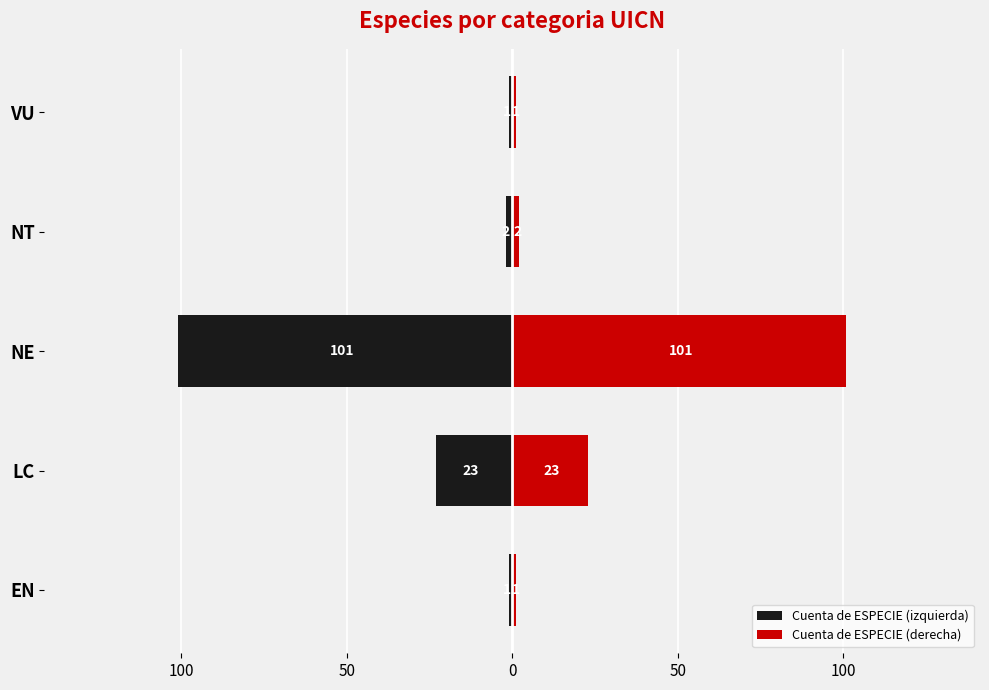

How many values in the Cuenta de ESPECIE (izquierda) series exceed -2?

2